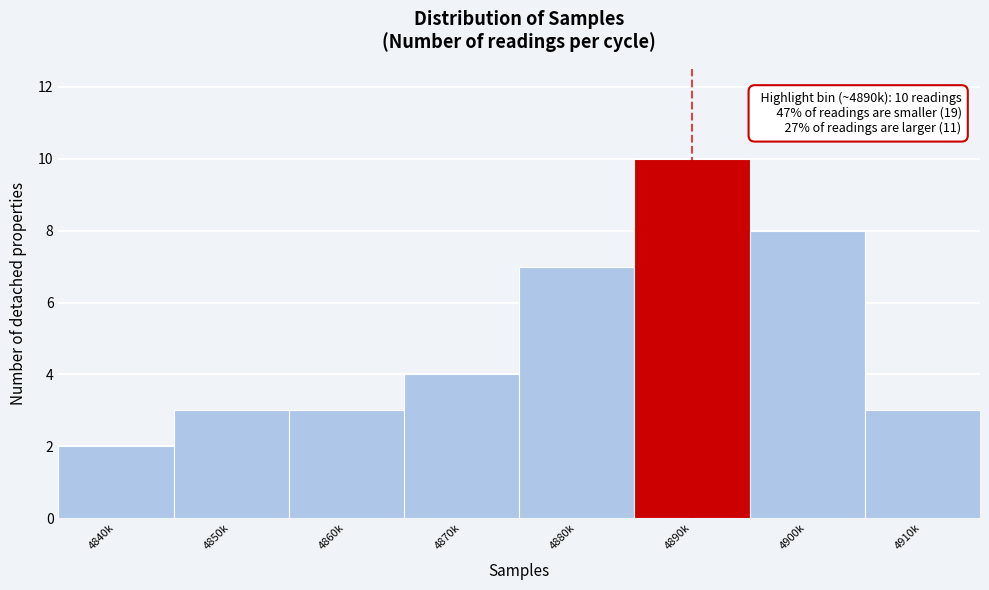

Reading left to right, transcribe all the data shown in this chart.

4840k=2	4850k=3	4860k=3	4870k=4	4880k=7	4890k=10	4900k=8	4910k=3